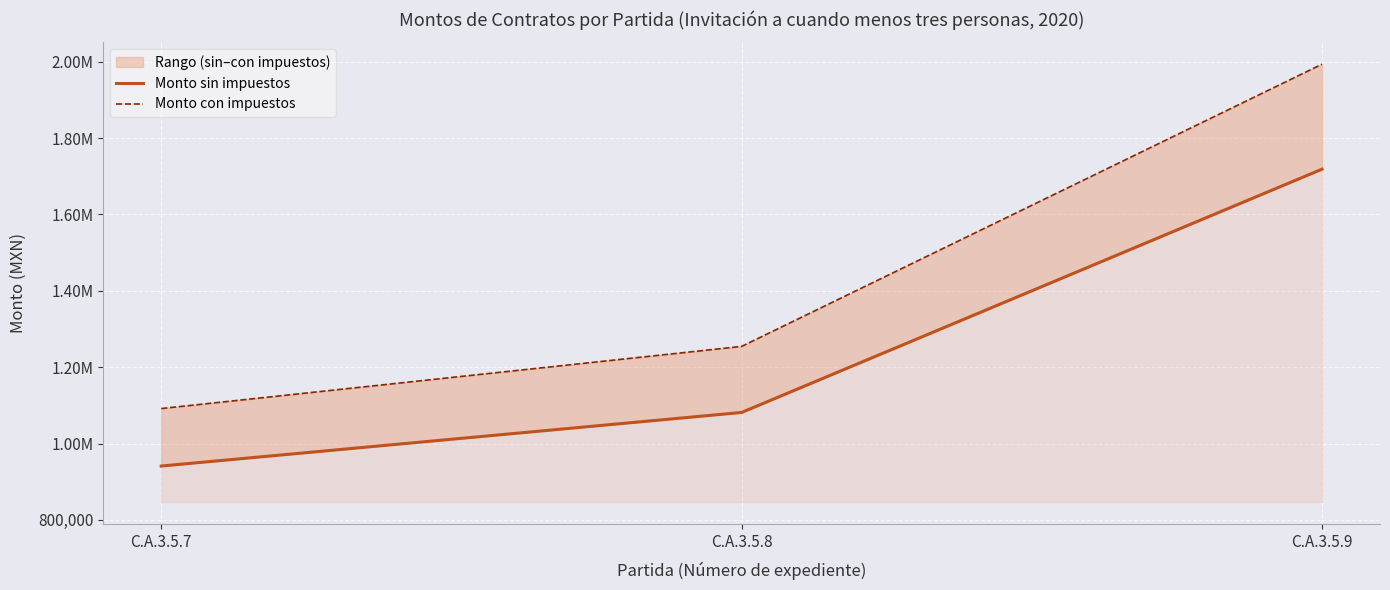

Which series has the widest spread of values?

Monto con impuestos